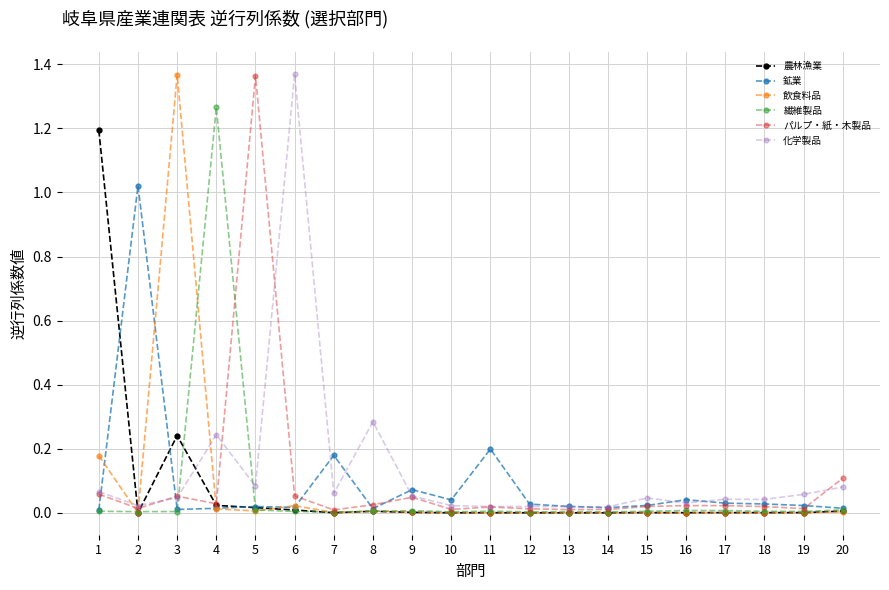

The 農林漁業 series shows 1.2 at 1. True or false?

True